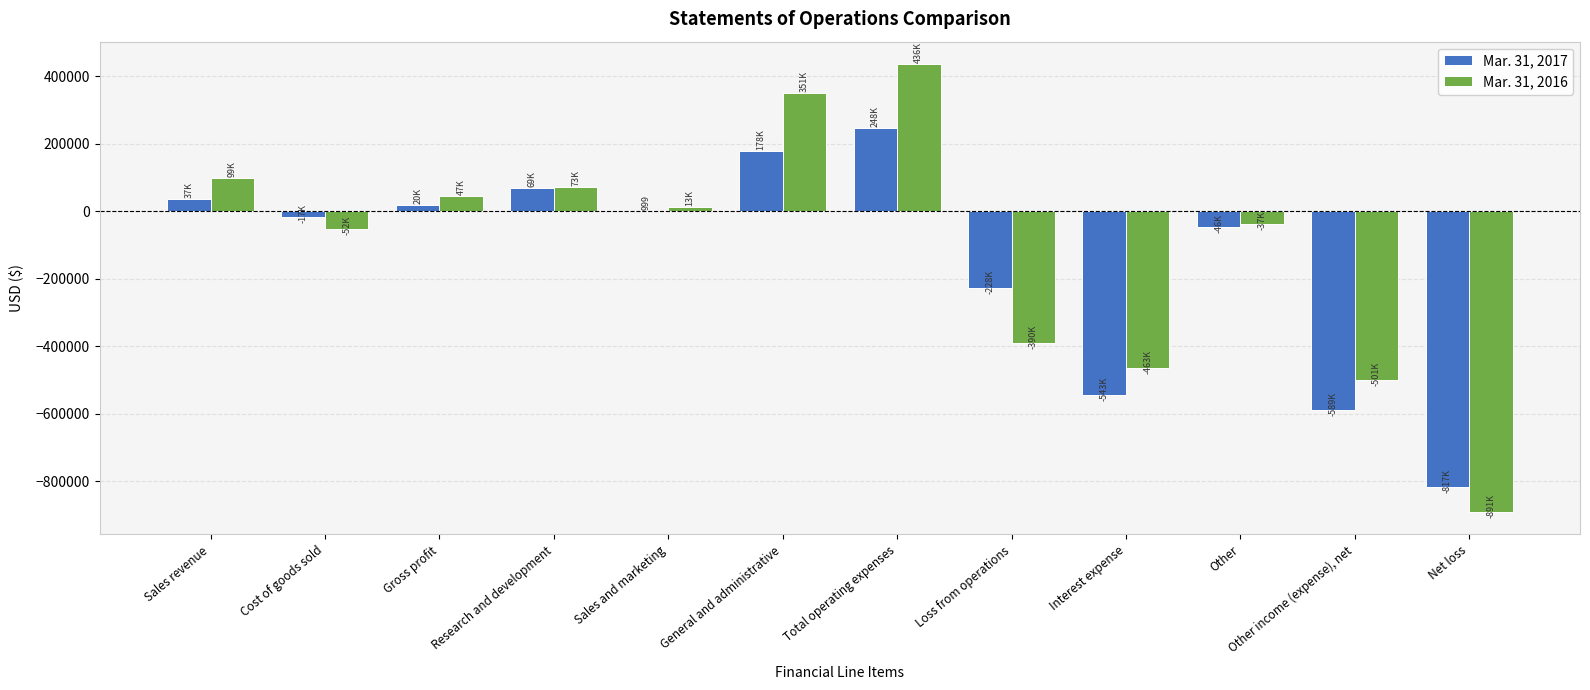

Is it true that Mar. 31, 2016 equals -317459 at Interest expense?

False